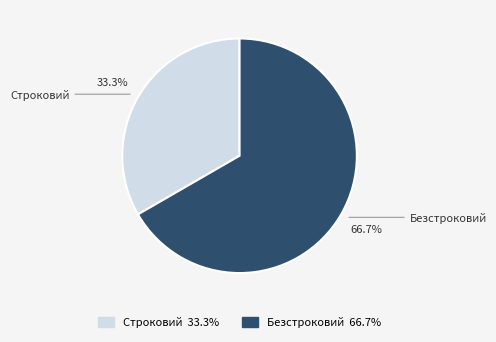

True or false: Строковий accounts for 44% of the total.

False